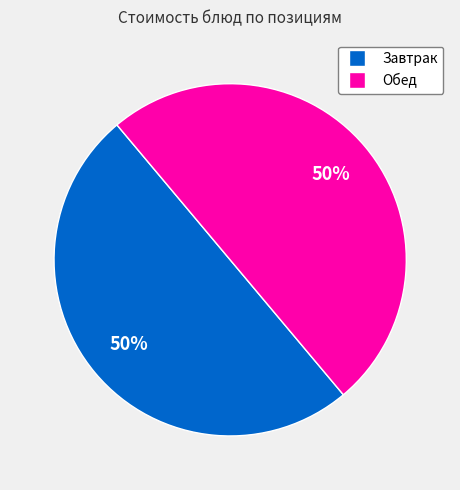

To the nearest percent, what is the average slice percentage?

50%